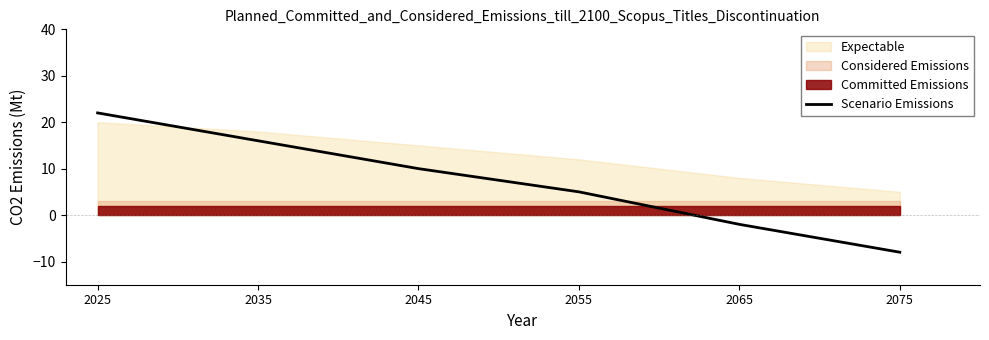

List the labels in order of value, smallest first.

2075, 2065, 2055, 2045, 2035, 2025